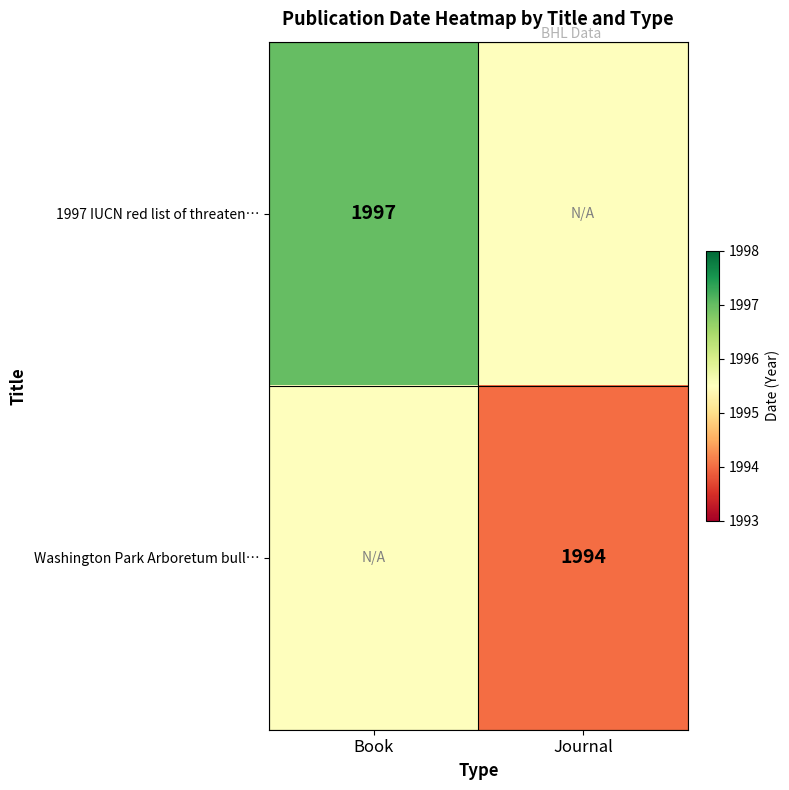

Is the value of Washington Park Arboretum bull… at Journal greater than the value of 1997 IUCN red list of threaten… at Book?

No